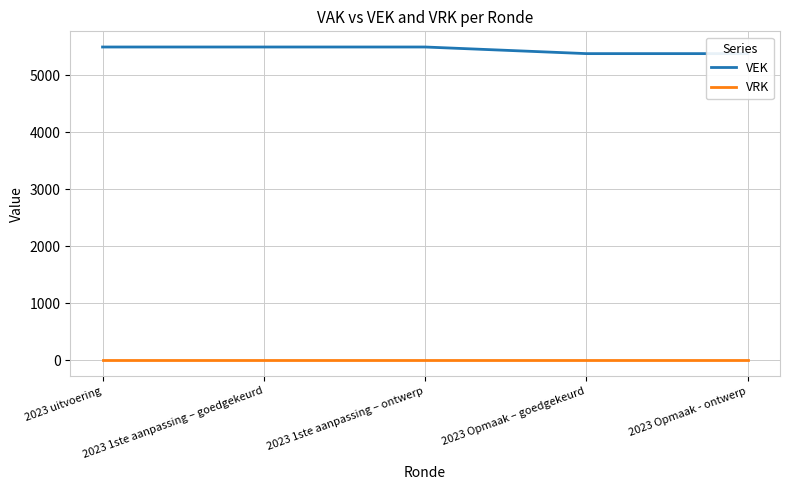

Which category has the highest value across all series?

2023 uitvoering